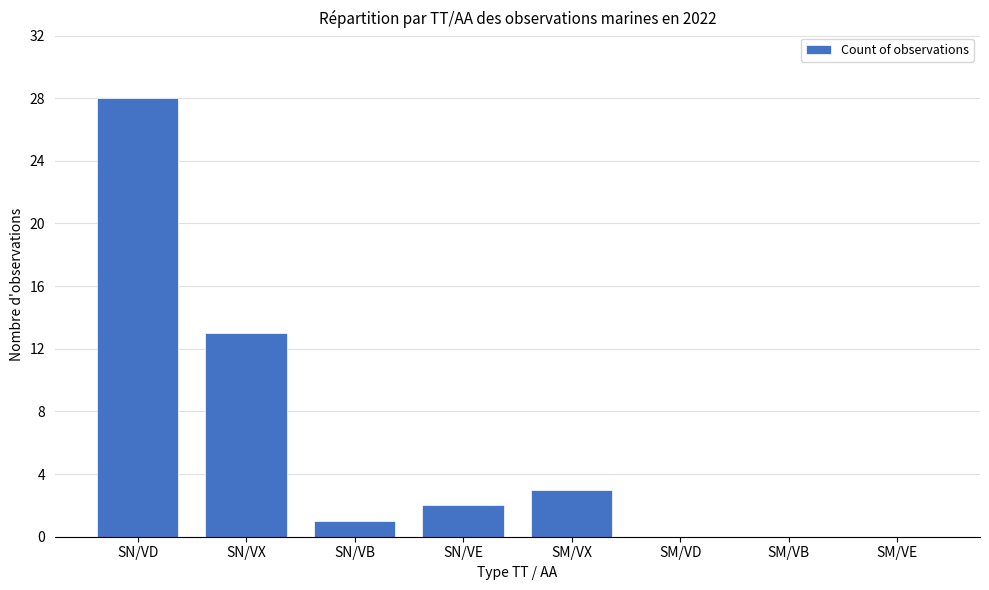

What is the greatest value displayed?

28